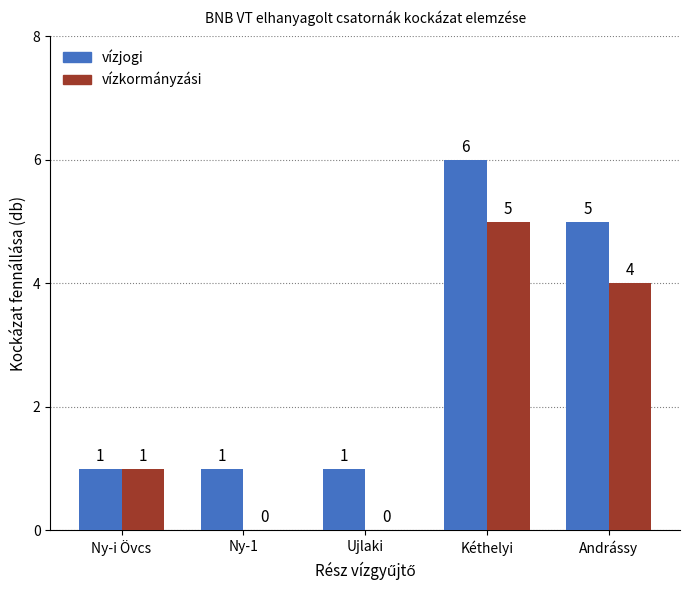

What is the sum of all vízjogi values?

14